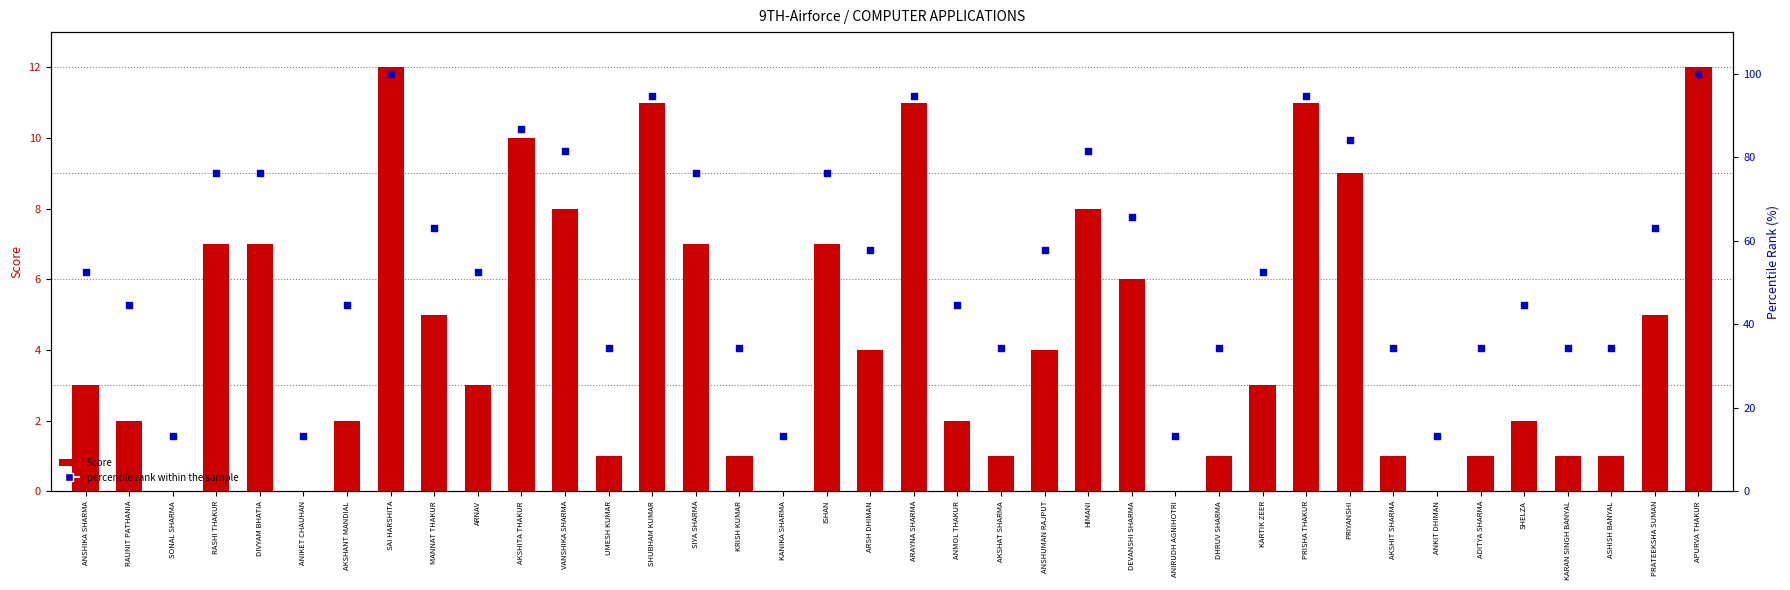

At which category is the sum across all series the highest?

SAI HARSHITA